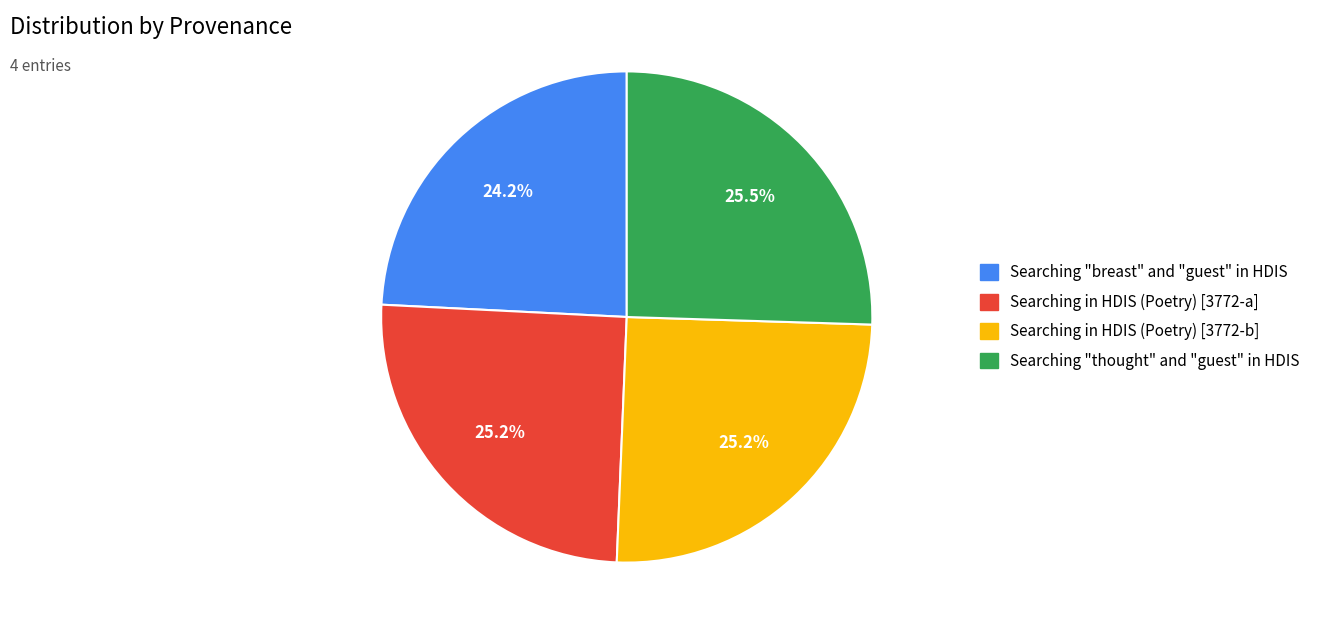

Count the number of slices in the pie.

4